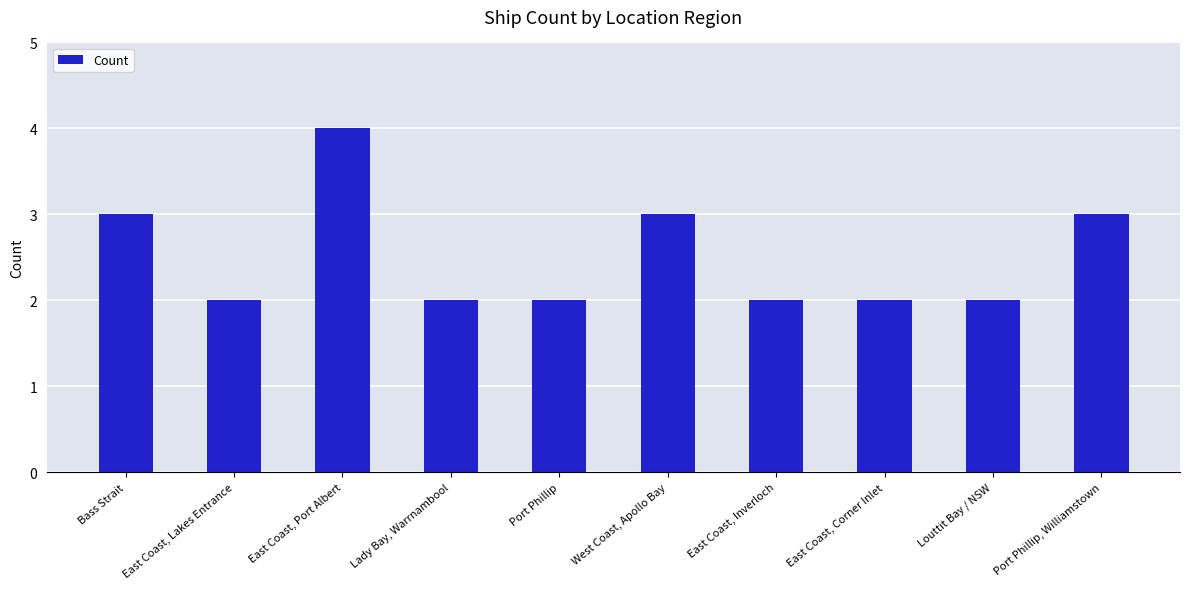

Are the bars grouped side by side (vs. stacked)?

No